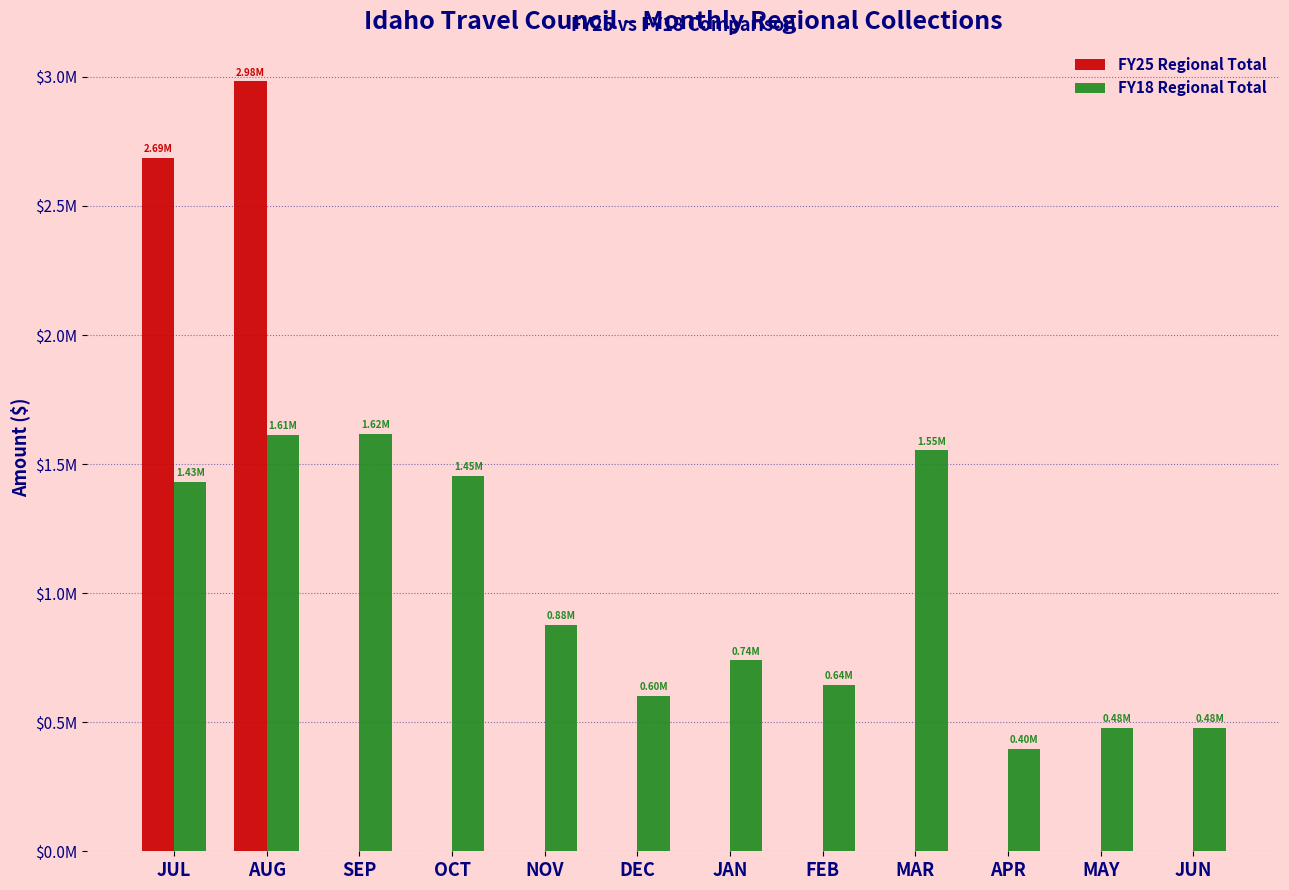

What is the value of the FY18 Regional Total bar at the 6th from the left?

603210.6